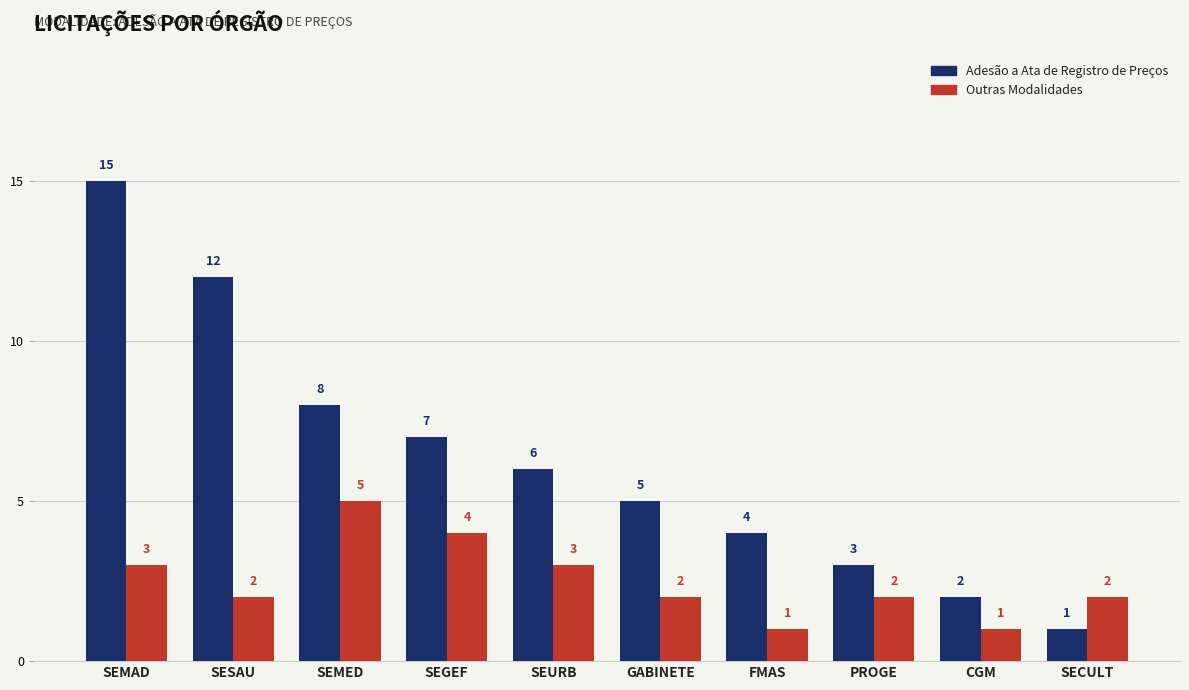

Reading left to right, transcribe all the data shown in this chart.

Adesão a Ata de Registro de Preços: SEMAD=15	SESAU=12	SEMED=8	SEGEF=7	SEURB=6	GABINETE=5	FMAS=4	PROGE=3	CGM=2	SECULT=1
Outras Modalidades: SEMAD=3	SESAU=2	SEMED=5	SEGEF=4	SEURB=3	GABINETE=2	FMAS=1	PROGE=2	CGM=1	SECULT=2